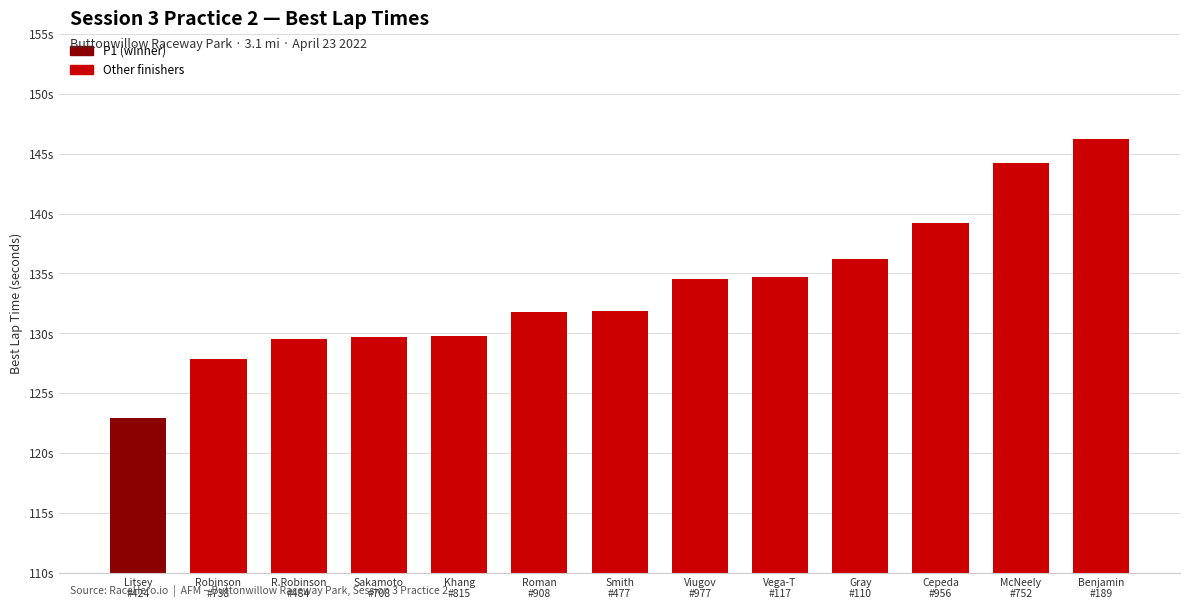

What is the ratio of the value at R.Robinson
#484 to the value at Vega-T
#117?

1.0